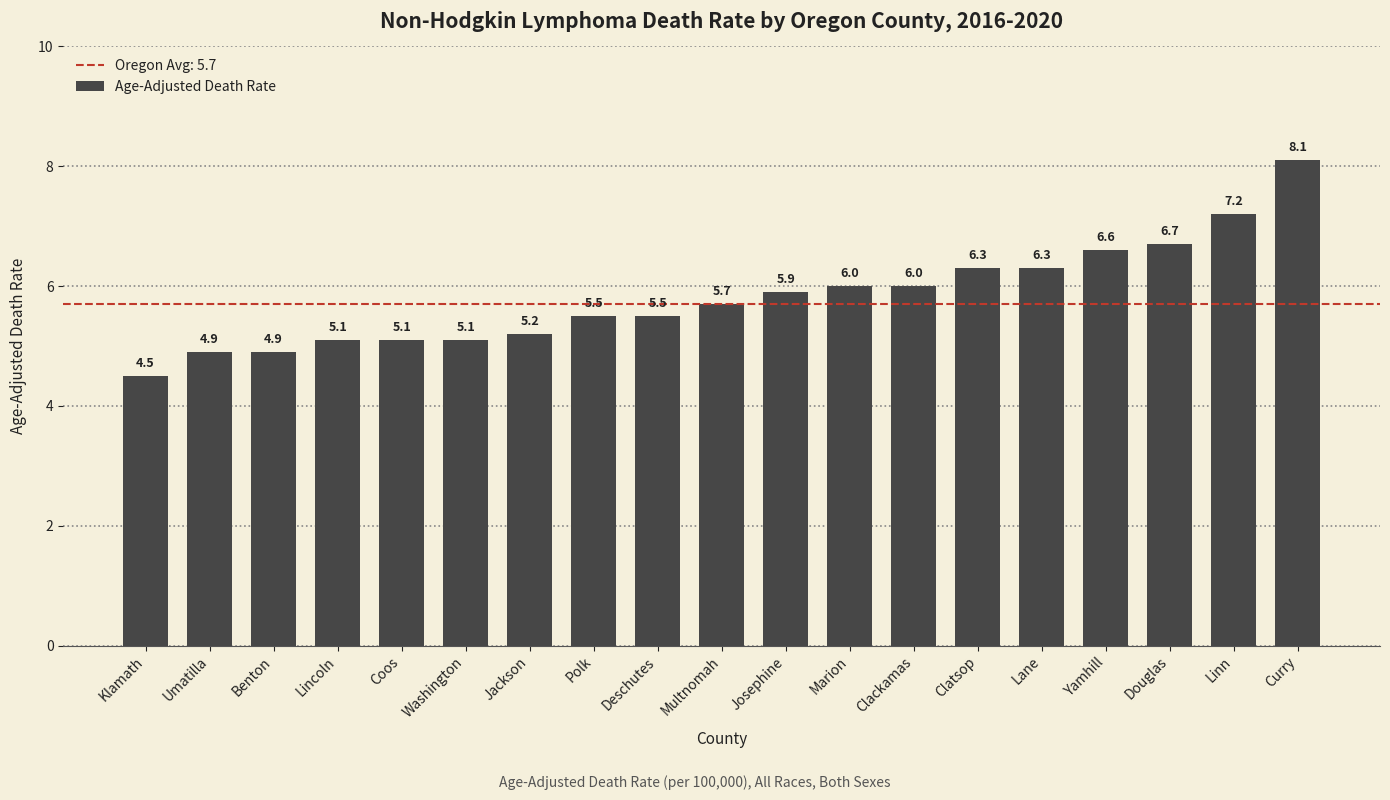

Reading left to right, extract all data points from this chart.

Klamath=4.5	Umatilla=4.9	Benton=4.9	Lincoln=5.1	Coos=5.1	Washington=5.1	Jackson=5.2	Polk=5.5	Deschutes=5.5	Multnomah=5.7	Josephine=5.9	Marion=6.0	Clackamas=6.0	Clatsop=6.3	Lane=6.3	Yamhill=6.6	Douglas=6.7	Linn=7.2	Curry=8.1